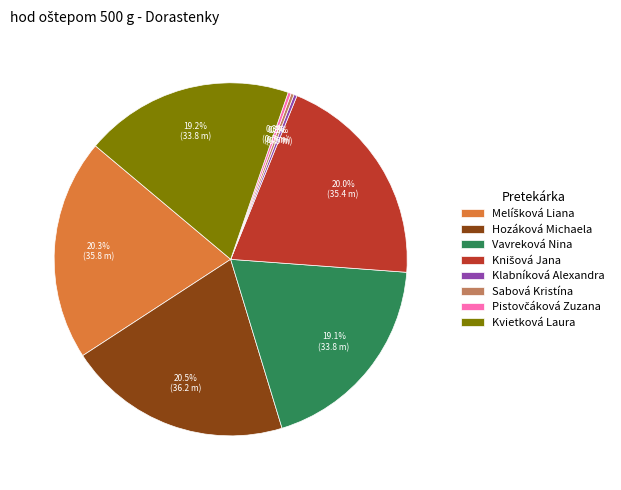

Is the sum of Vavreková Nina and Hozáková Michaela greater than half?

No